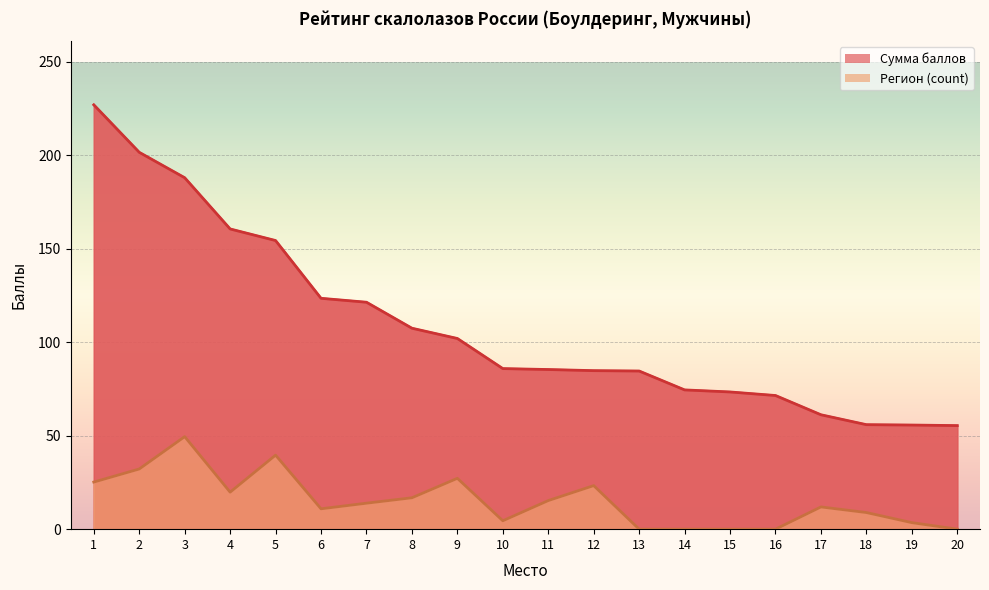

Which category has the highest value in the Сумма баллов series?

1